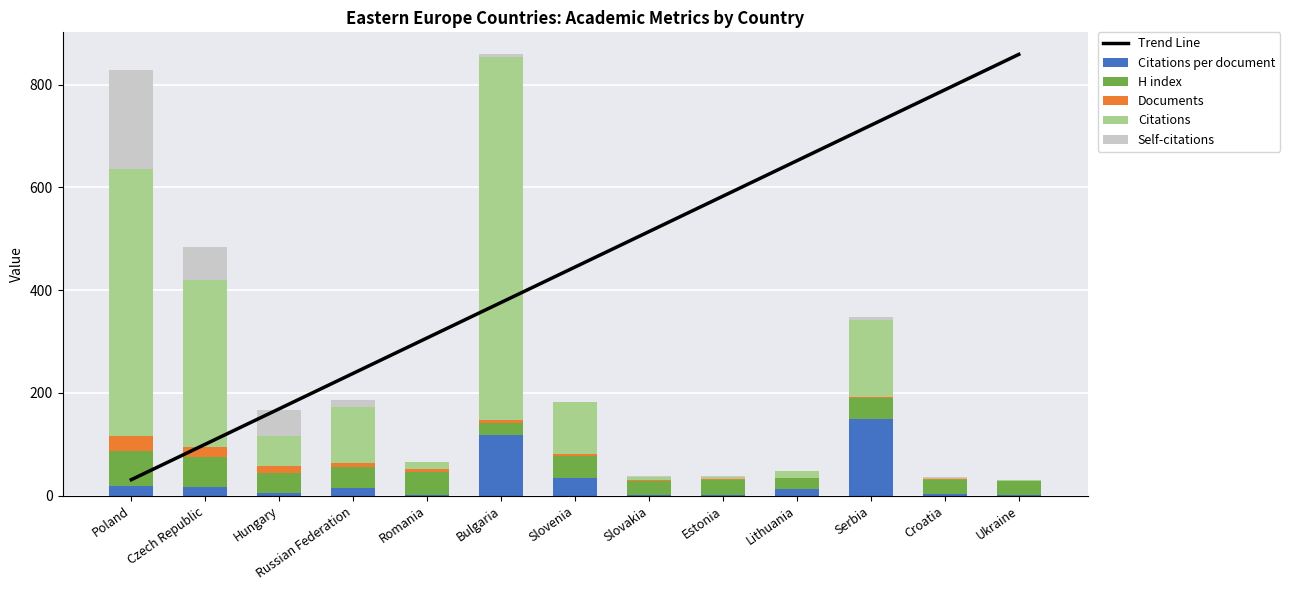

At which label does H index reach its peak?

Poland